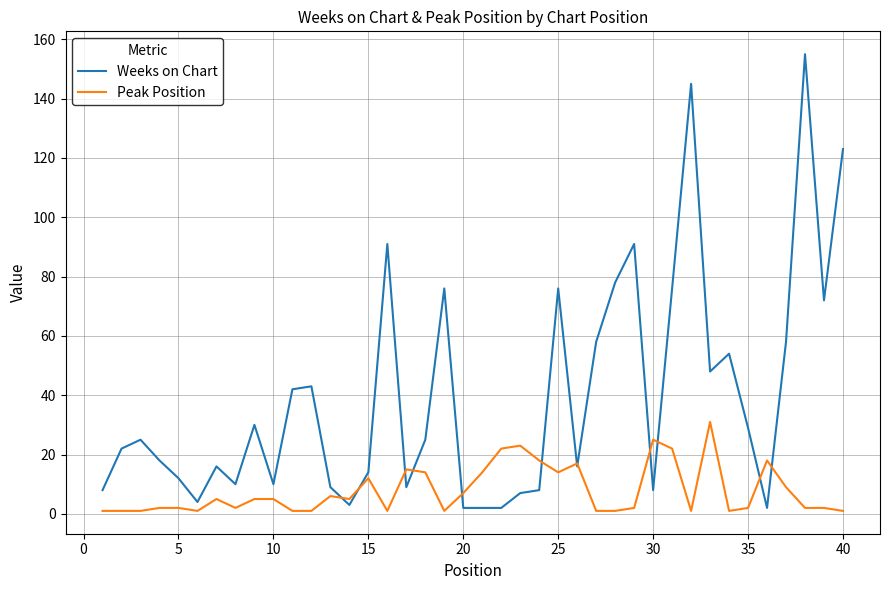

Which series has the largest total across all categories?

Weeks on Chart